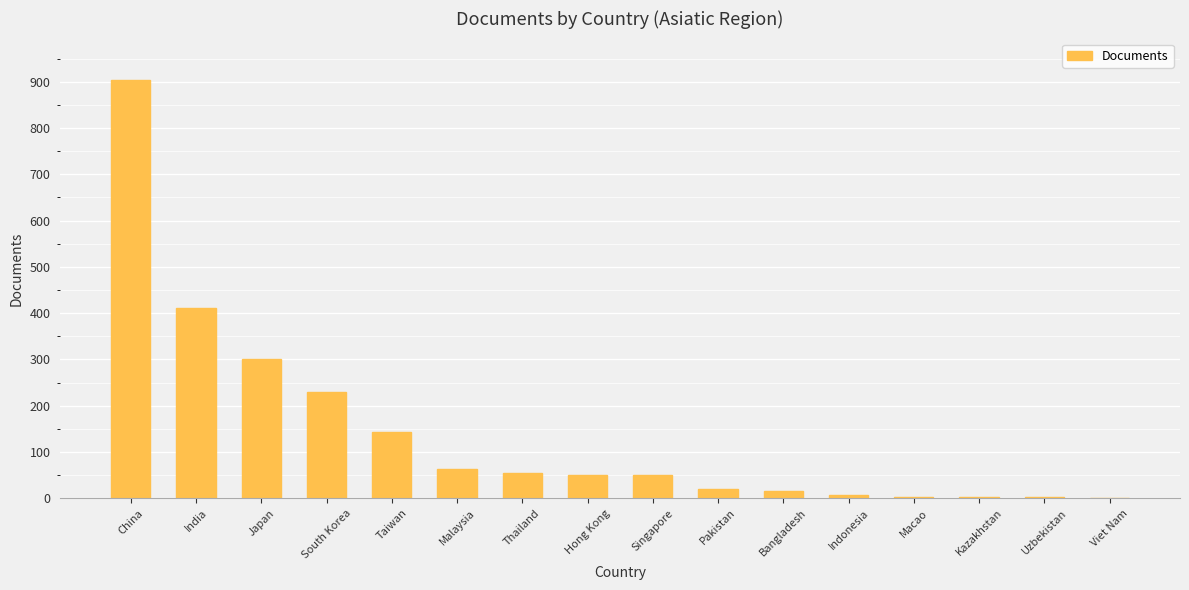

The chart shows a value of 15 at Bangladesh. True or false?

True